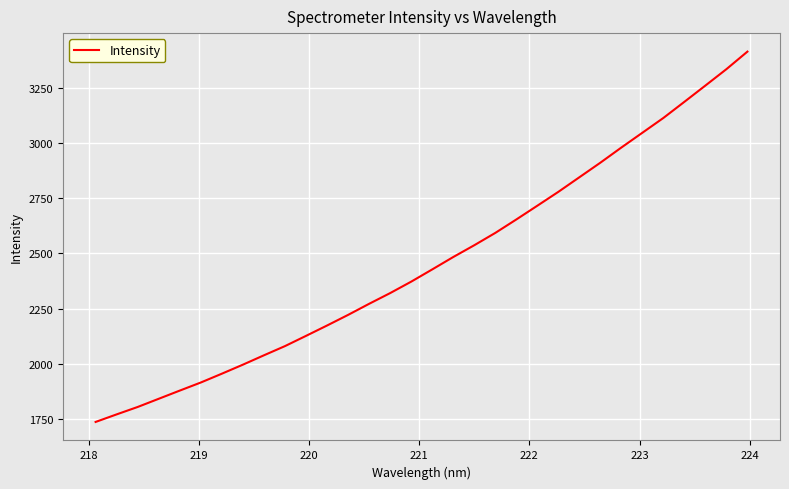

What is the greatest value displayed?

3413.7